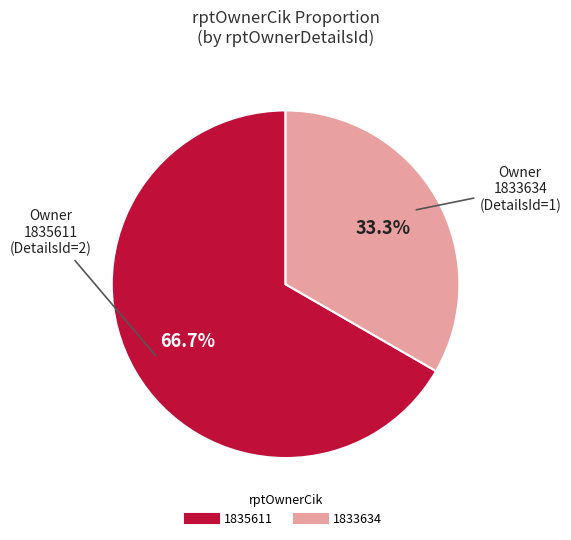

Is 1835611 the majority of the pie?

Yes